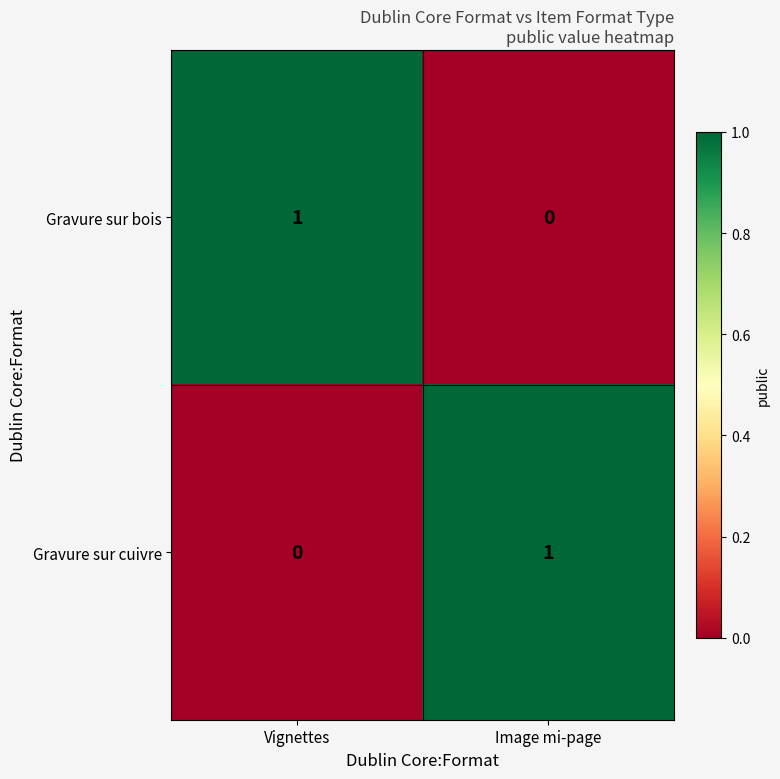

Where is Gravure sur bois nearest to the value 0?

Image mi-page